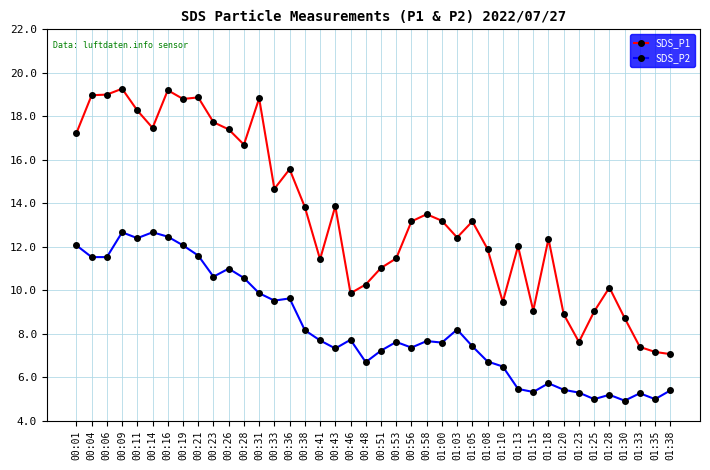

What position from the left is 01:30?

37